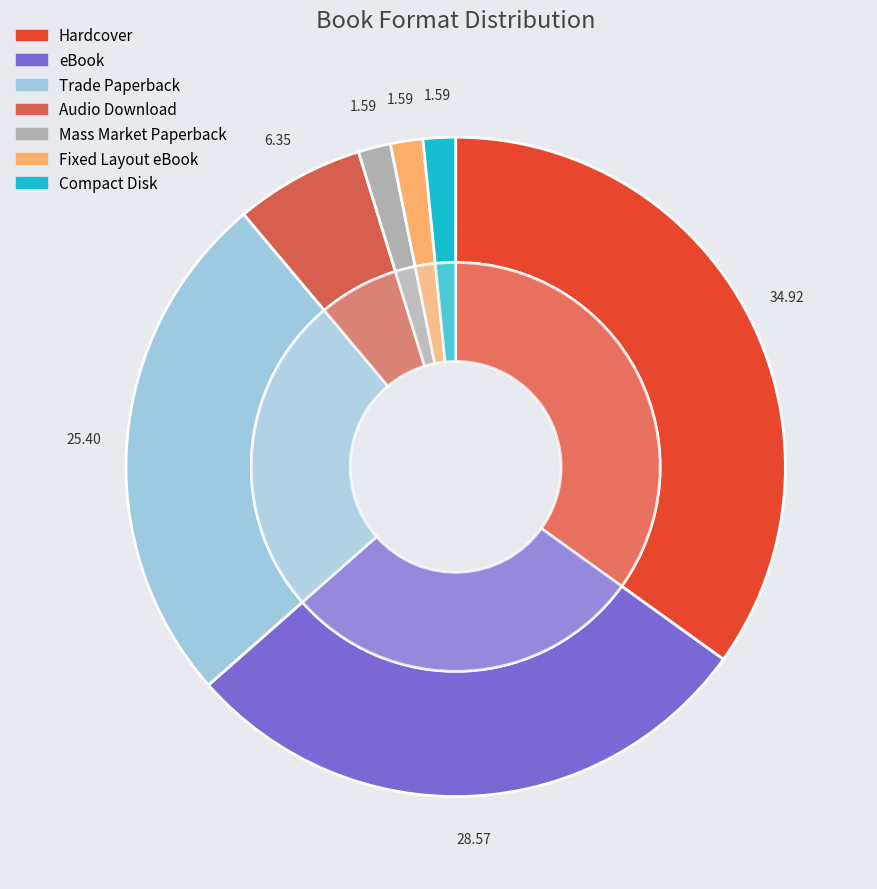

Is it true that Trade Paperback is 25% of the pie?

True